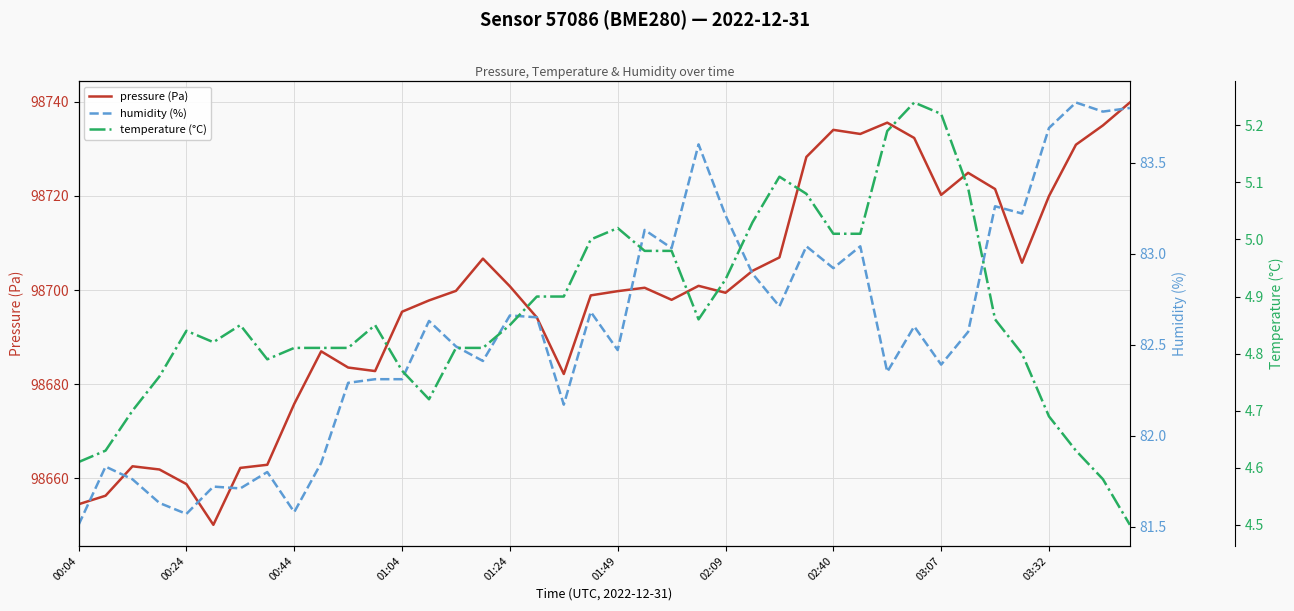

What position from the right is 39?

1